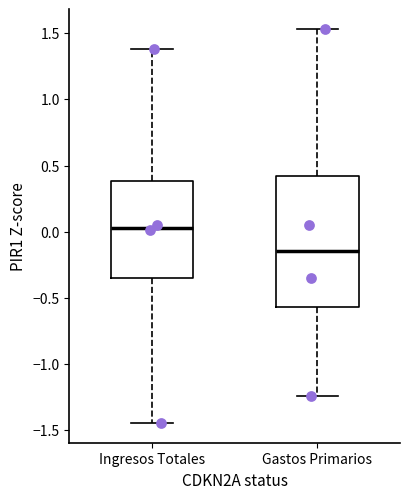

Reading left to right, transcribe this box plot: for each box, give where its median line is, the range the box spans, and where its two whiskers end, as read against the y-axis. The values are not printed on the chart, so give them approximately, as read against the axis.

Ingresos Totales: median 0.05, box -0.35 to 0.40, whiskers -1.45 to 1.40
Gastos Primarios: median -0.15, box -0.55 to 0.40, whiskers -1.25 to 1.55